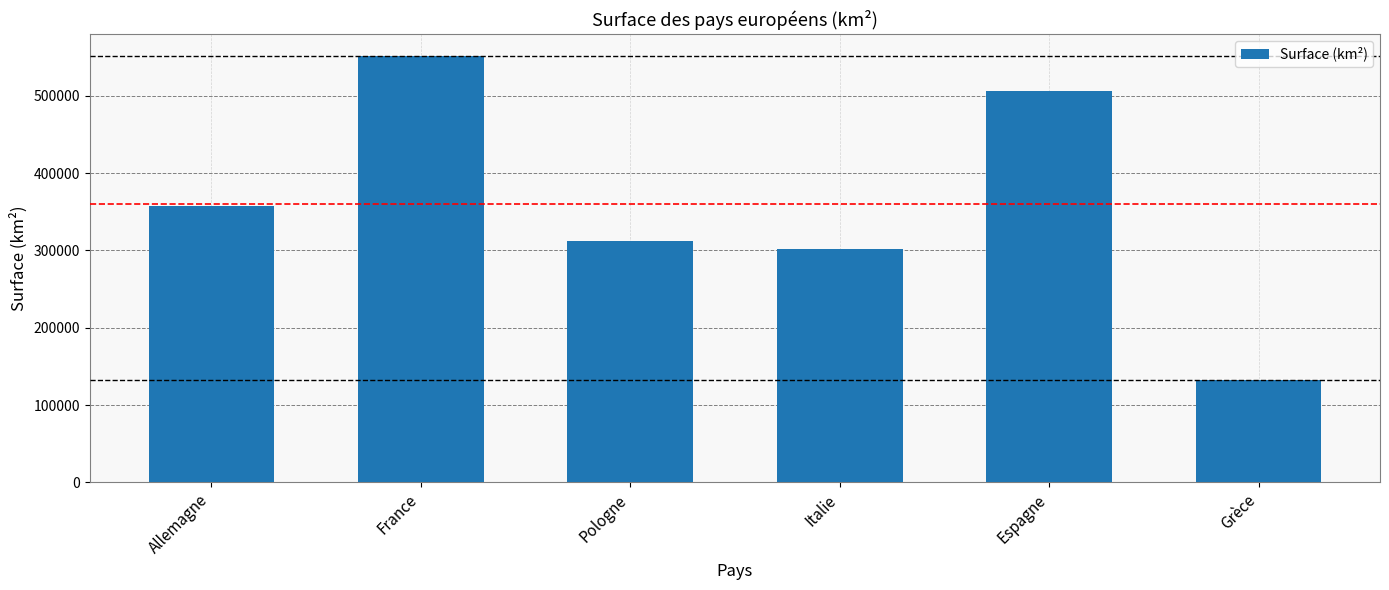

Rank the categories by value from highest to lowest.

France, Espagne, Allemagne, Pologne, Italie, Grèce